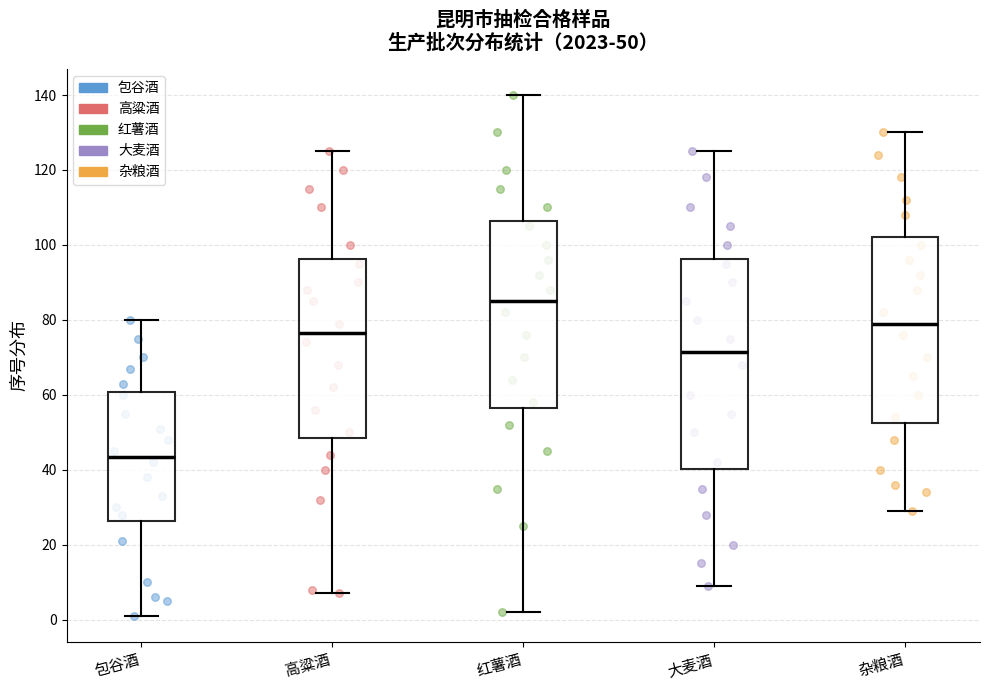

Which box is the tallest, from its lower edge to its upper edge?

大麦酒